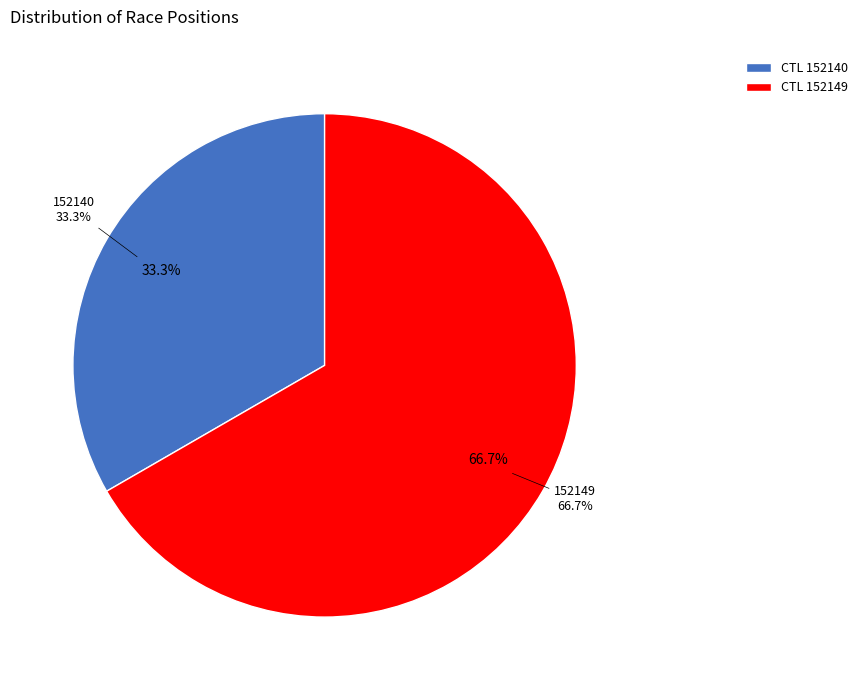

What is the change in value from 152140 to 152149?

+4